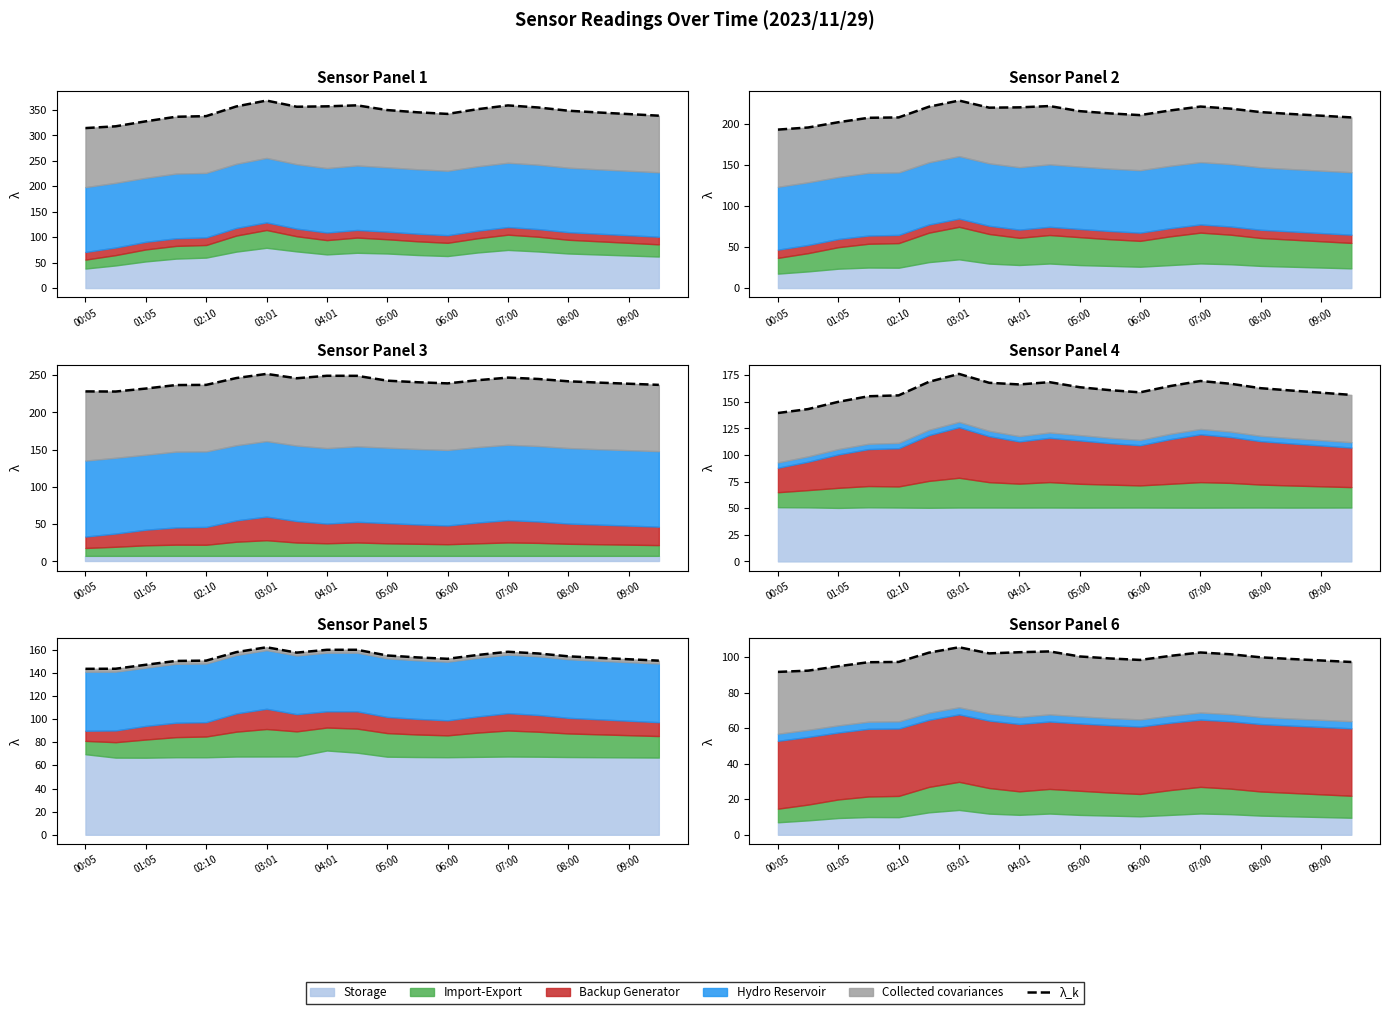

What is the sum of the values at 06:00 and 08:00?

198.5